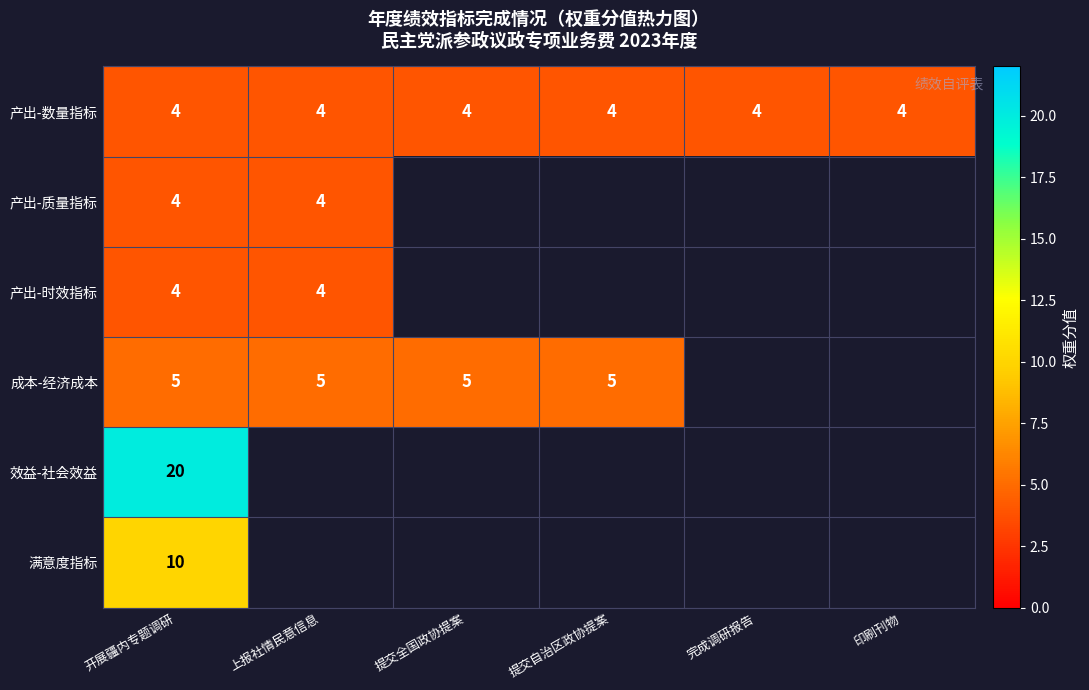

What is the approximate value of 产出-数量指标 at 开展疆内专题调研?

4